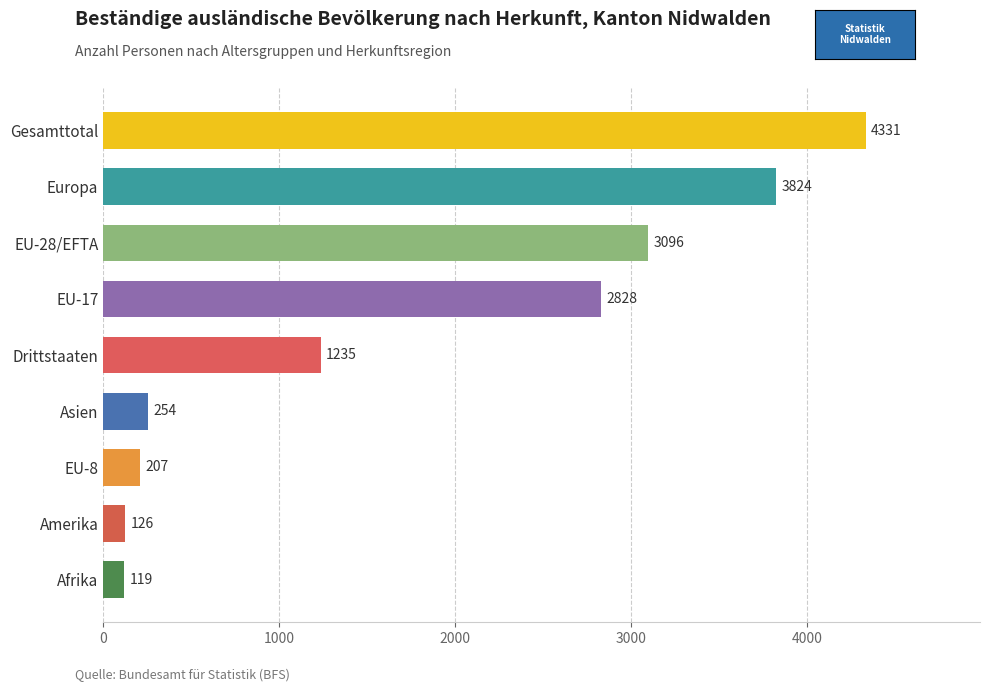

Where is the data nearest to the value 2225?

EU-17